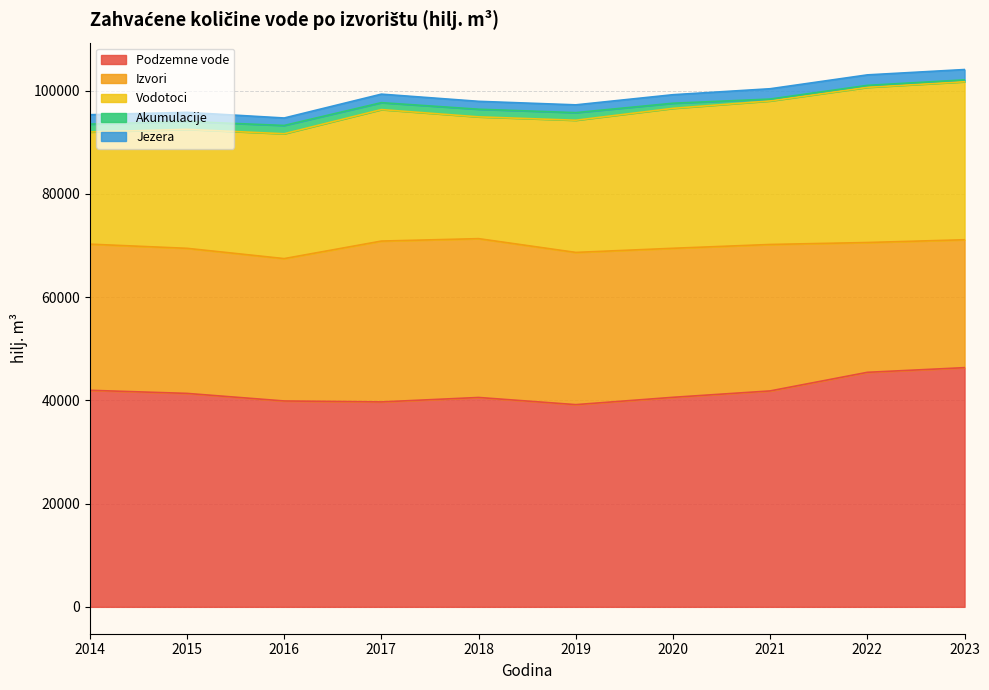

True or false: Akumulacije has a value of 922 at 2015.

False